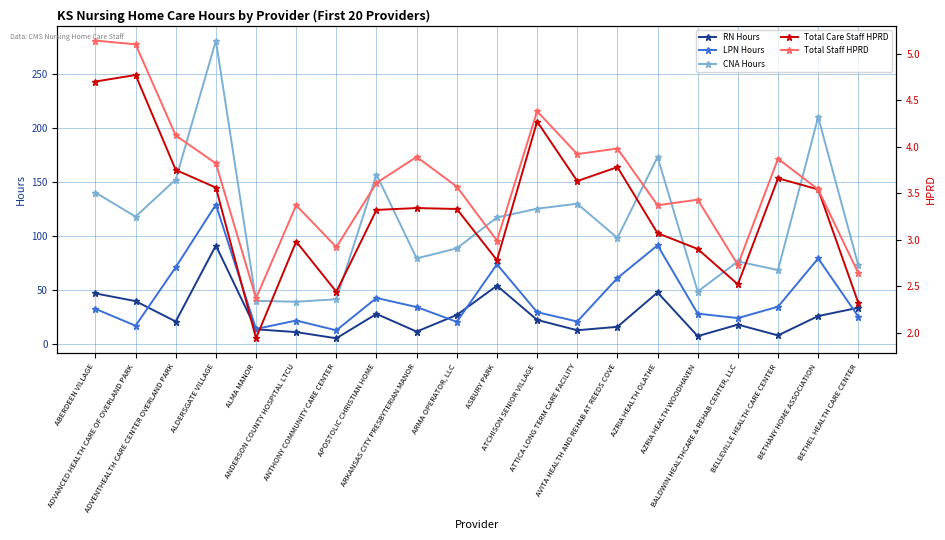

What is the value of the CNA Hours point at the 13th from the left?

130.2